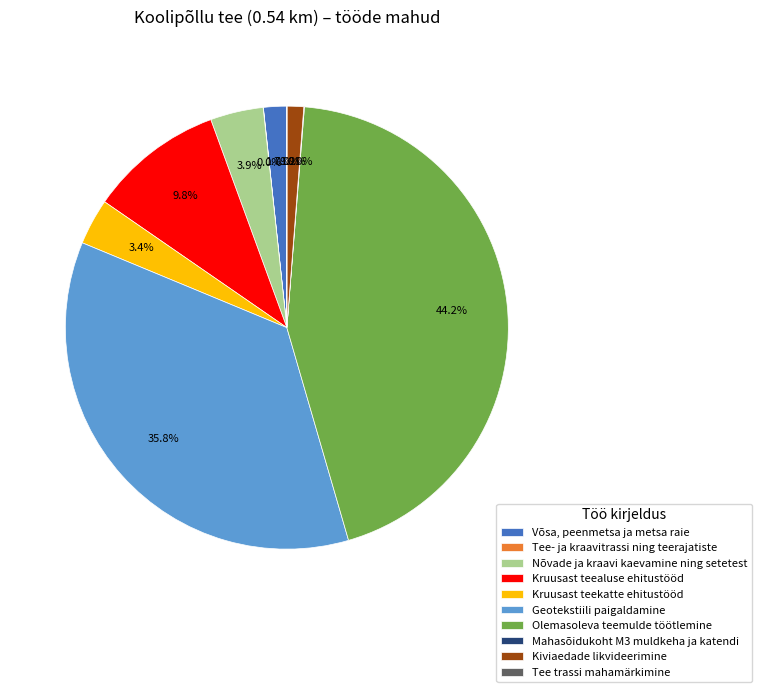

What portion of the pie excludes Geotekstiili paigaldamine?

64.2%